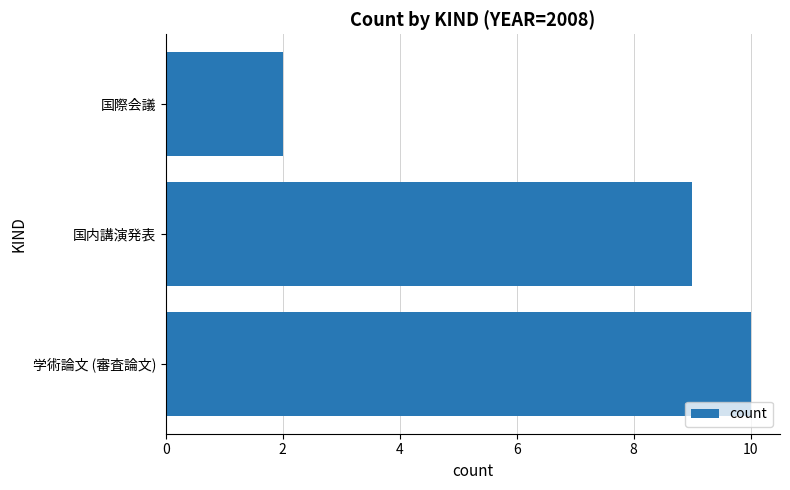

What is the difference between the values at 国際会議 and 国内講演発表?

7